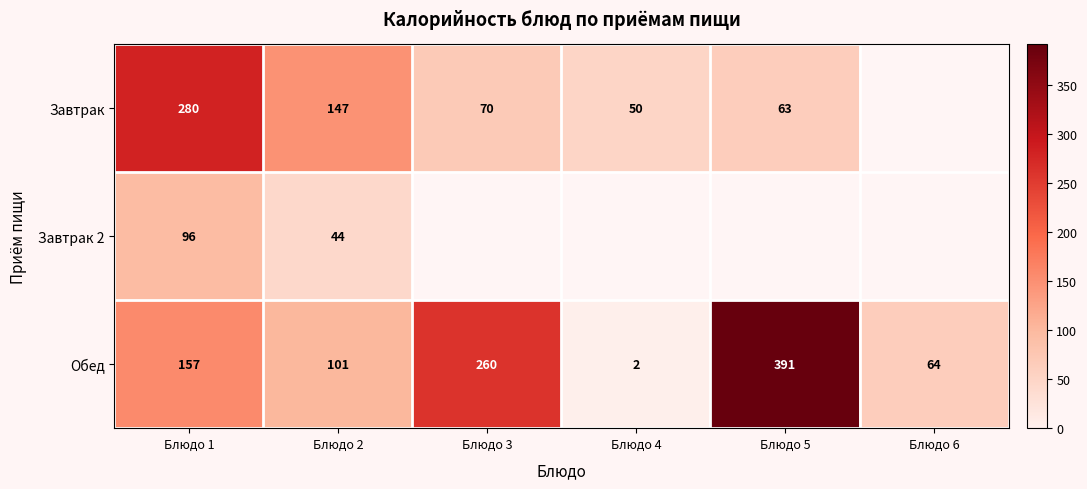

What is the highest value of the Обед series?

391